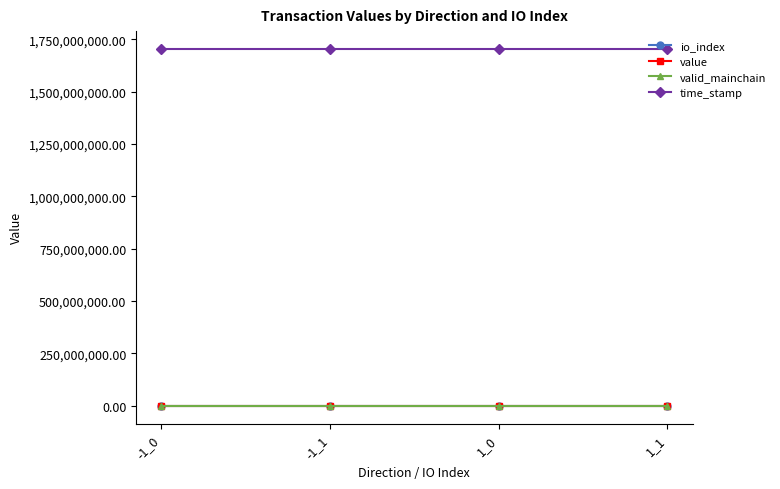

At how many categories does at least one series exceed 762545668?

4